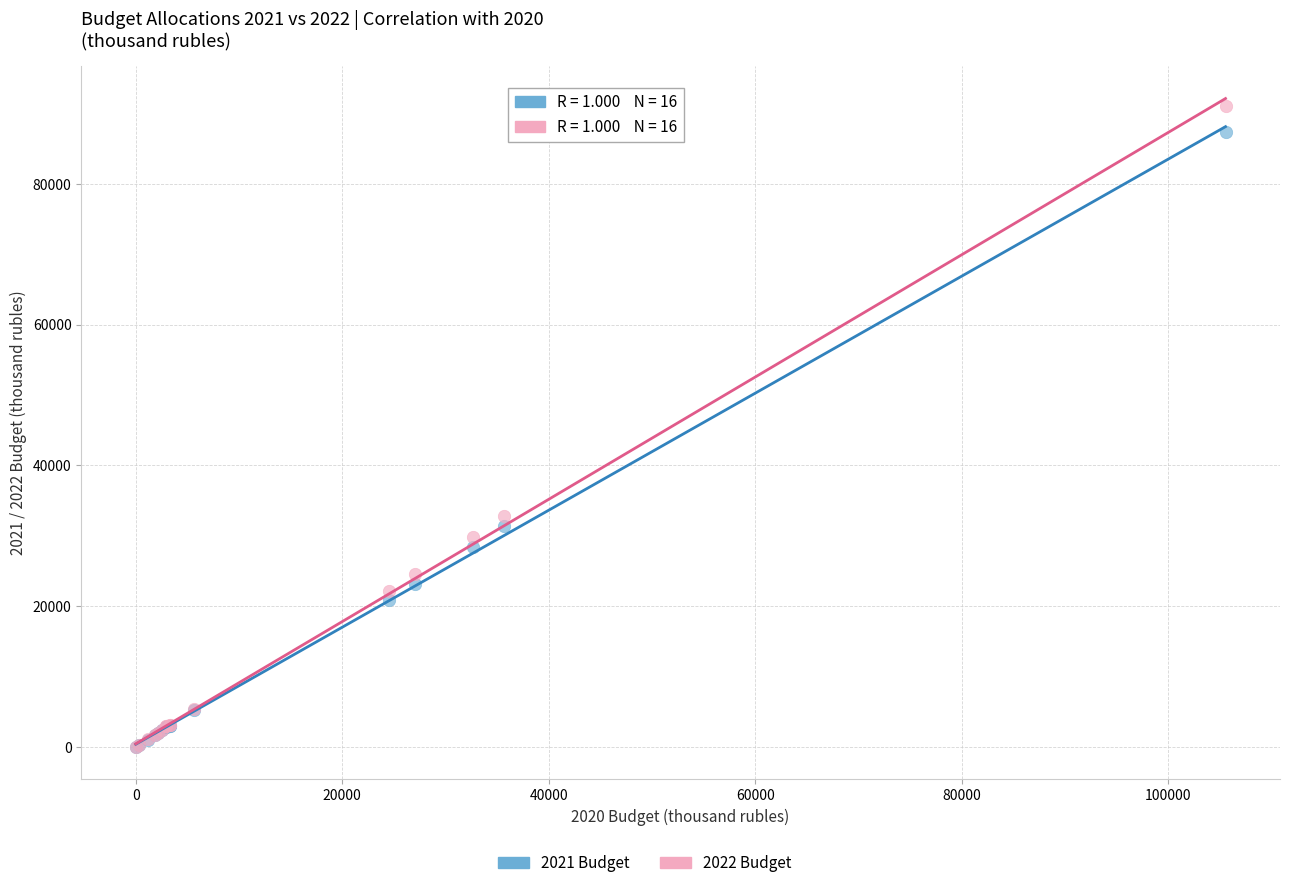

Which series has the largest Y range (max minus min)?

2022 Budget